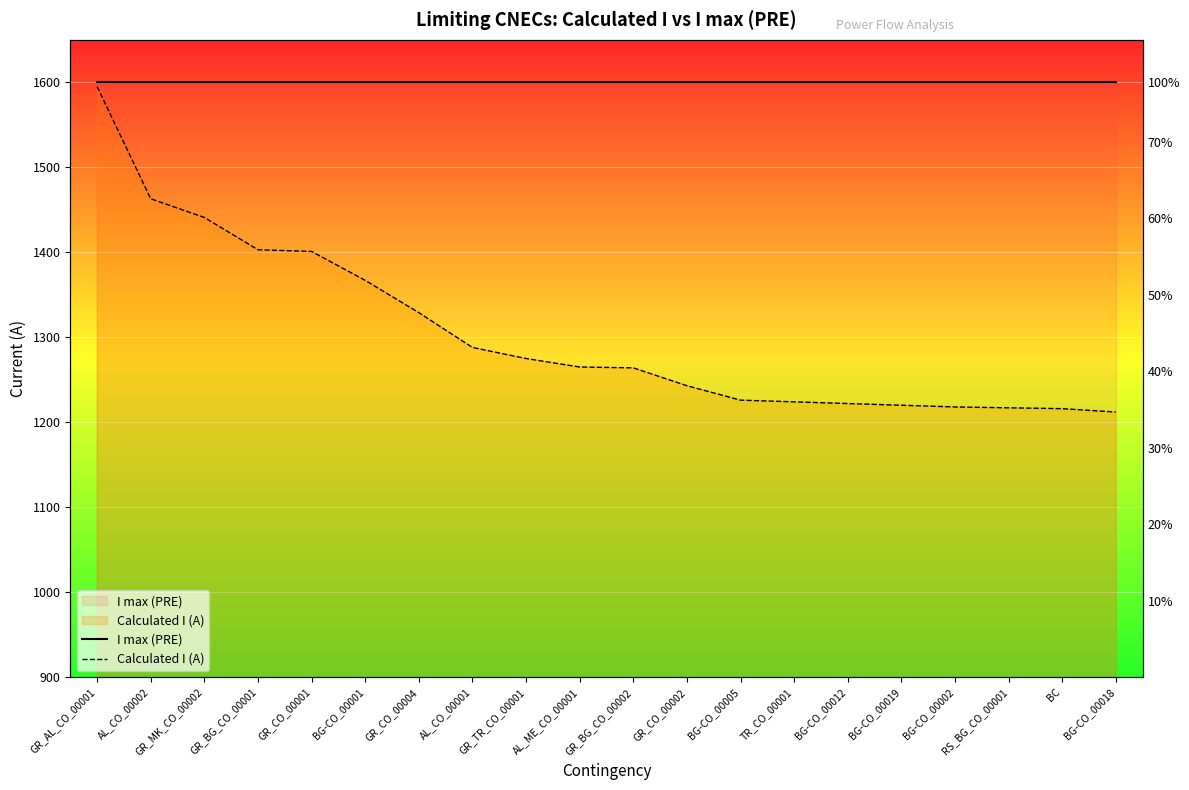

Reading right to left, extract all data points from this chart.

I max (PRE): 1600	1600	1600	1600	1600	1600	1600	1600	1600	1600	1600	1600	1600	1600	1600	1600	1600	1600	1600	1600
Calculated I (A): 1212	1216	1217	1218	1220	1222	1224	1226	1243	1264	1265	1275	1288	1329	1367	1401	1403	1441	1463	1595